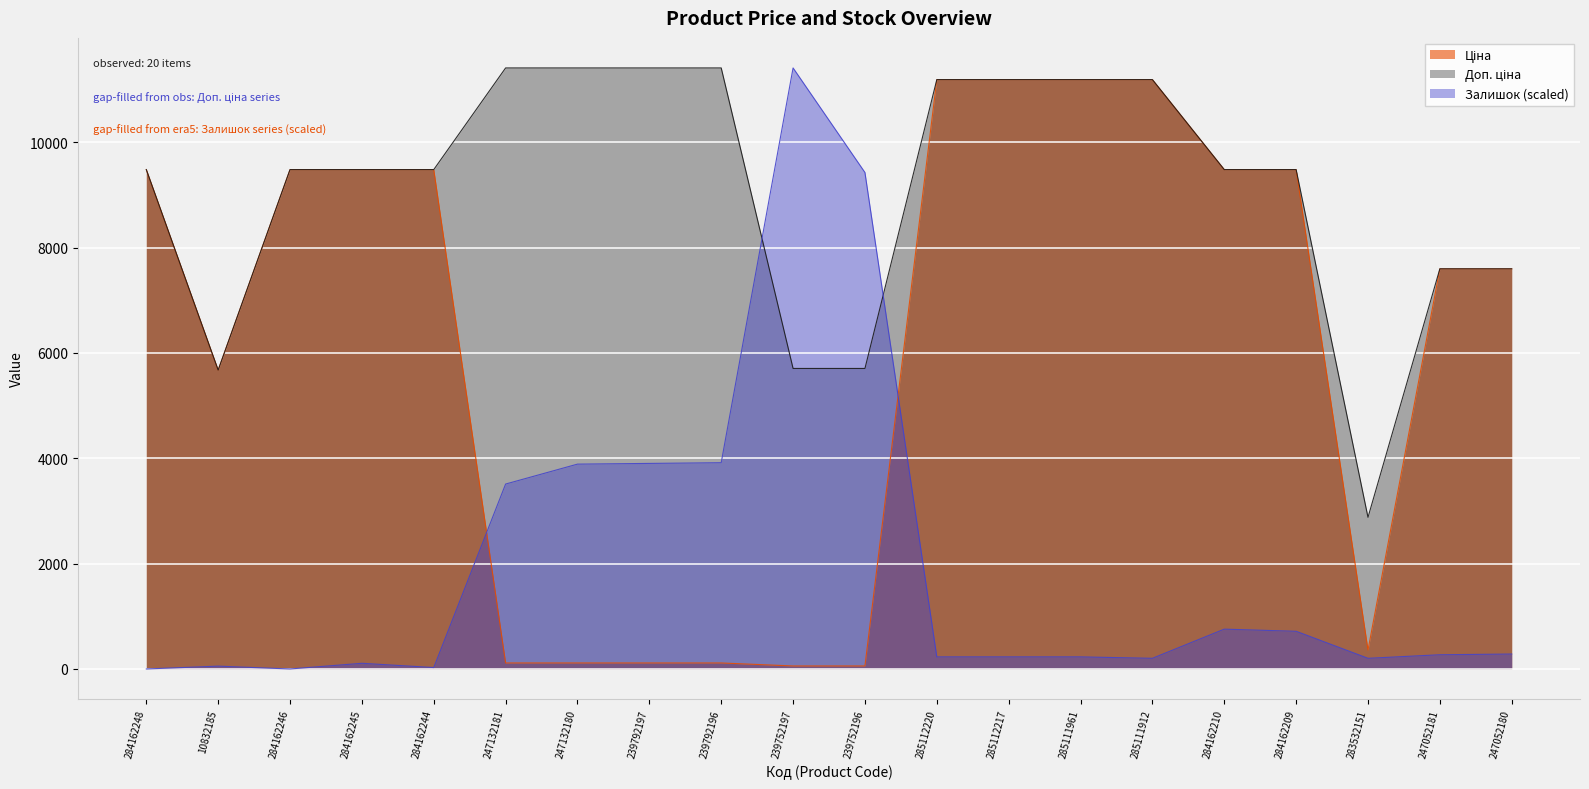

After their last crossing, which series has the higher values: Залишок or Ціна?

Ціна